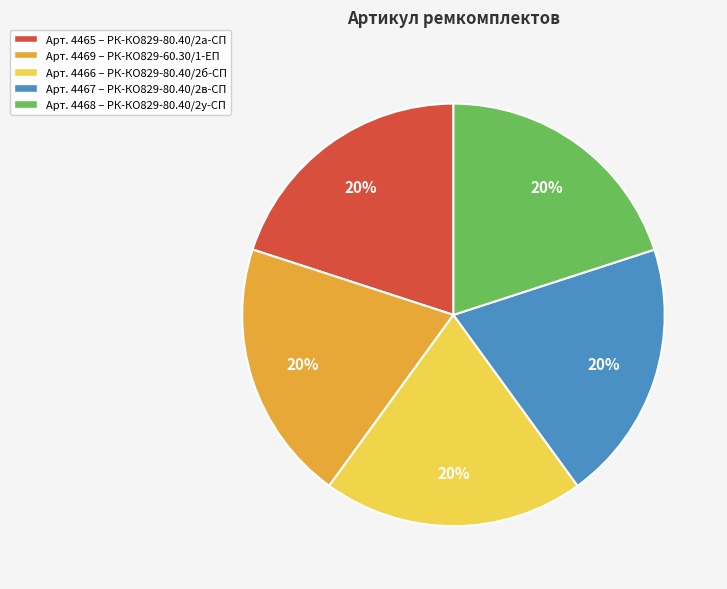

To the nearest percent, what is the average slice percentage?

20%